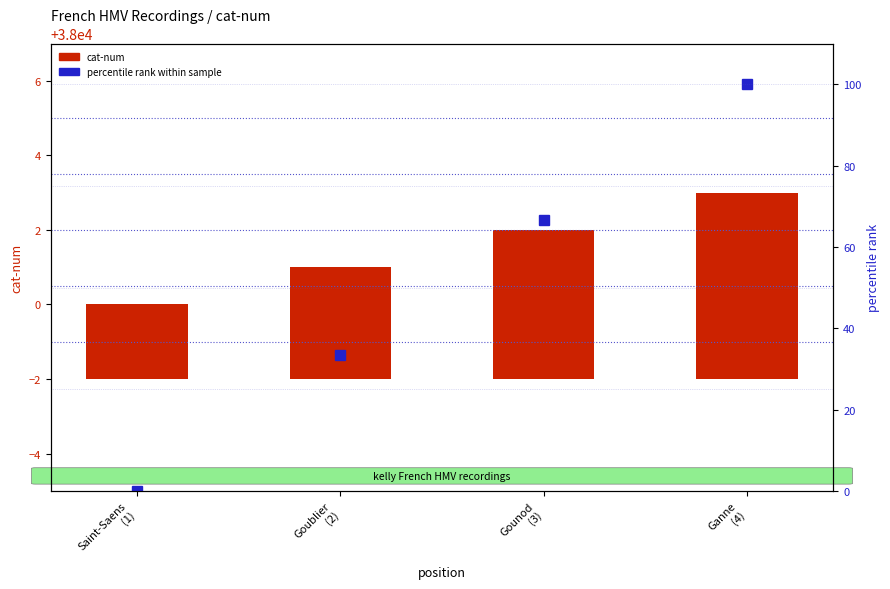

Which series changed the most between Saint-Saens
(1) and Ganne
(4)?

percentile rank within sample